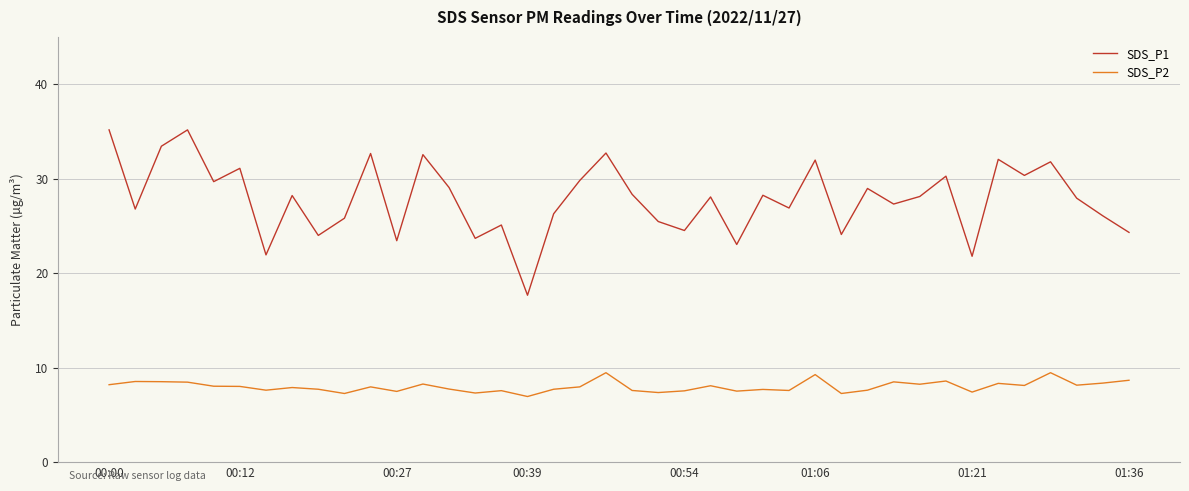

What is the lowest value of the SDS_P2 series?

6.9